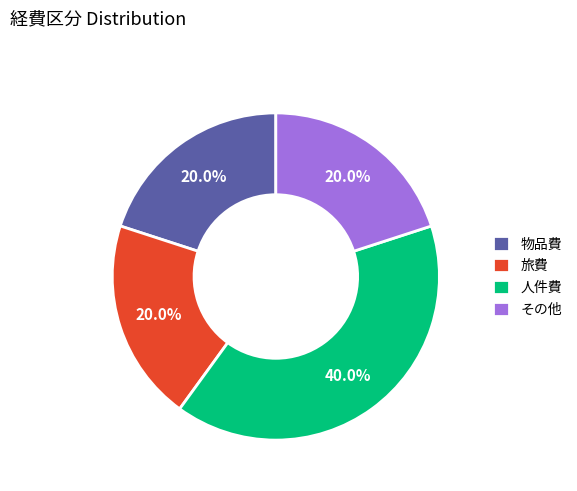

Which has a higher value, 旅費 or 人件費?

人件費